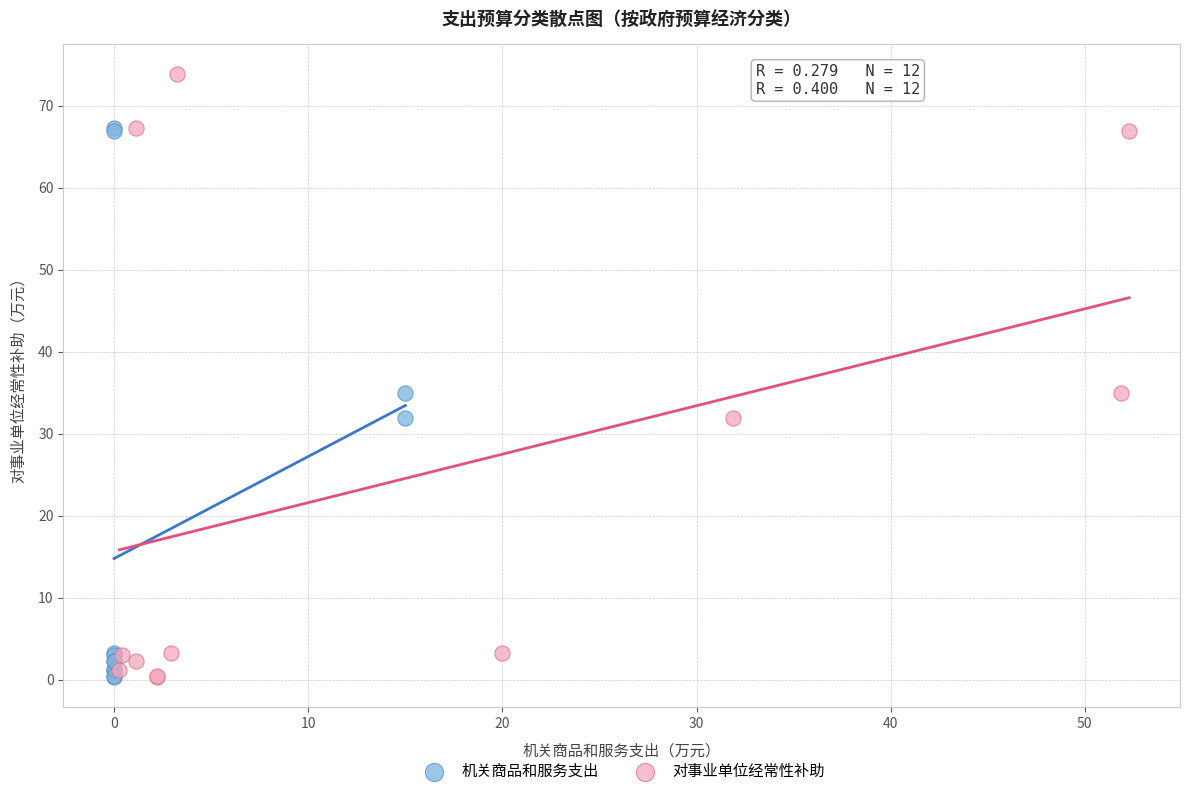

Which series reaches the maximum Y coordinate?

对事业单位经常性补助